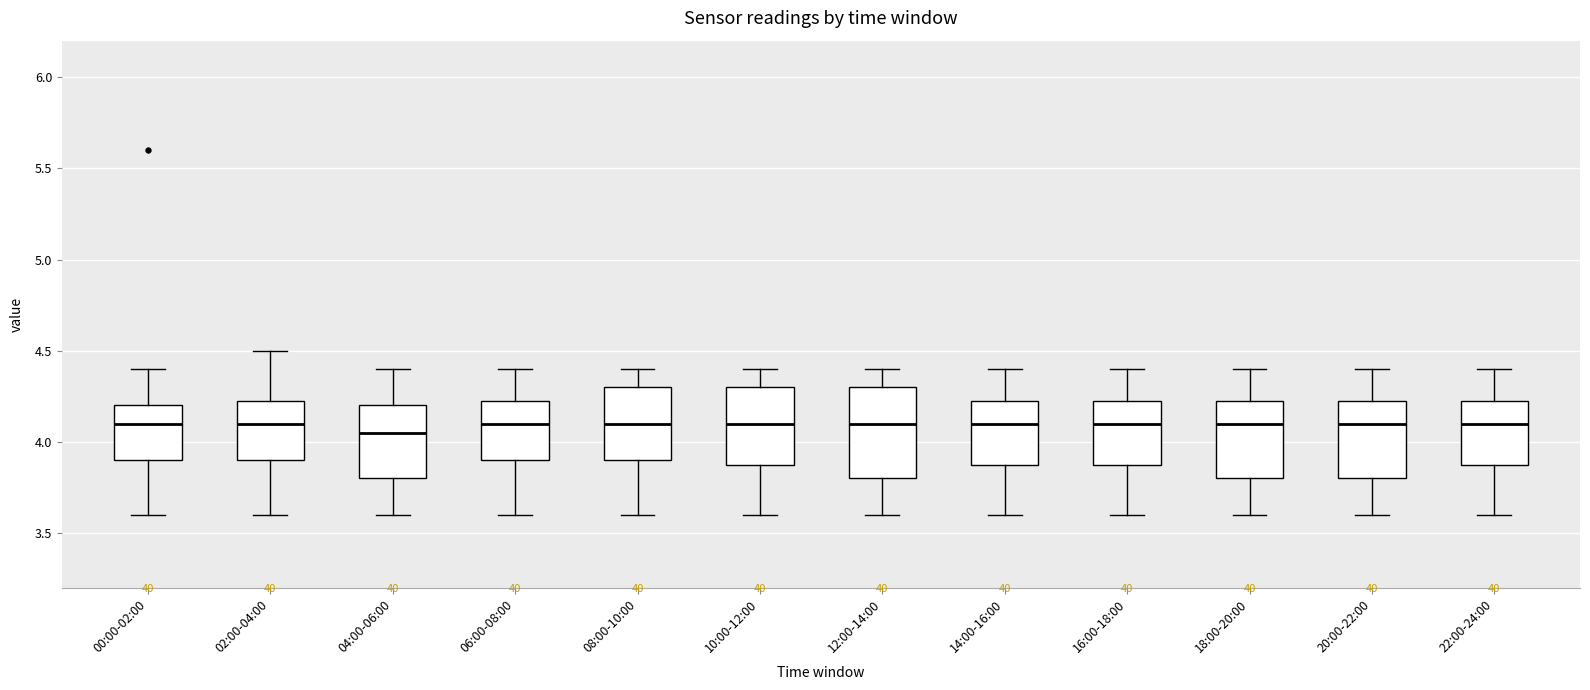

Which box is the tallest, from its lower edge to its upper edge?

12:00-14:00